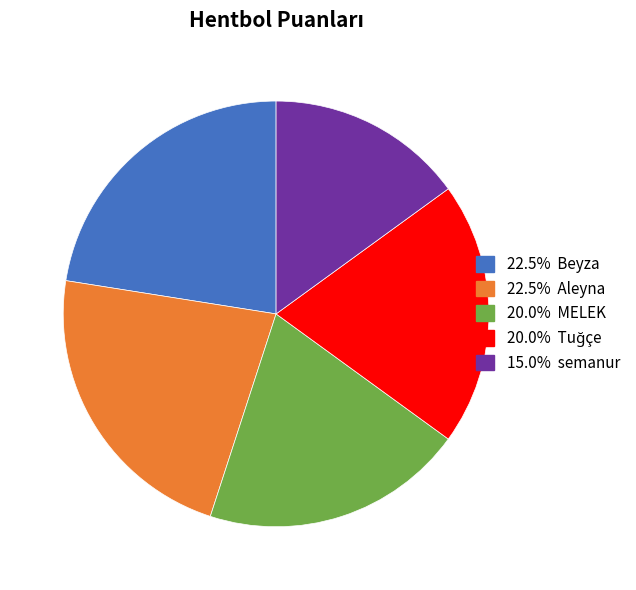

Is there any slice that represents more than half of the pie?

No